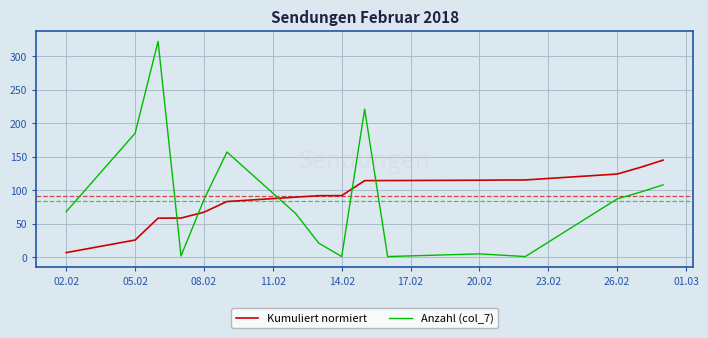

Rank the series by their maximum value, from lowest to highest.

Kumuliert normiert, Anzahl (col_7)